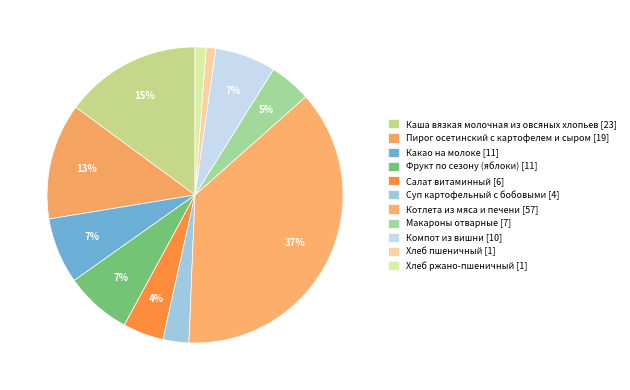

Does Компот из вишни account for over 50% of the chart?

No